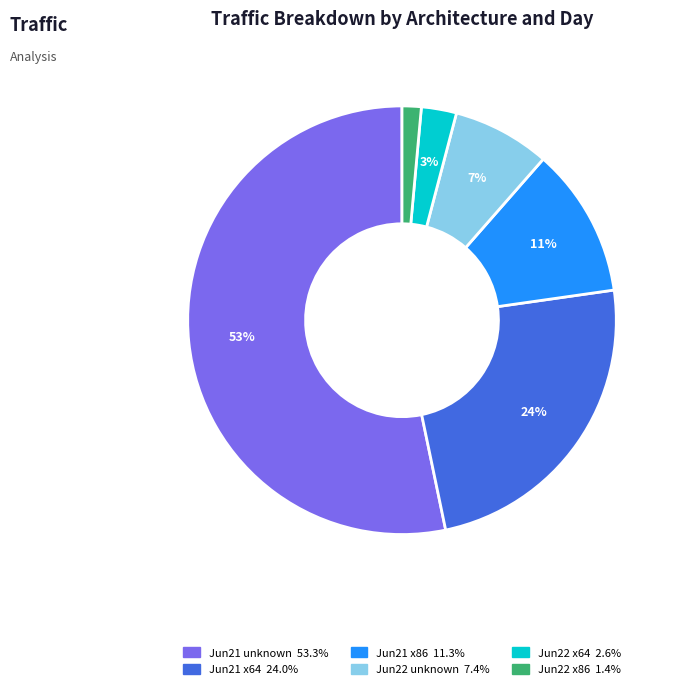

How many slices are in this pie chart?

6